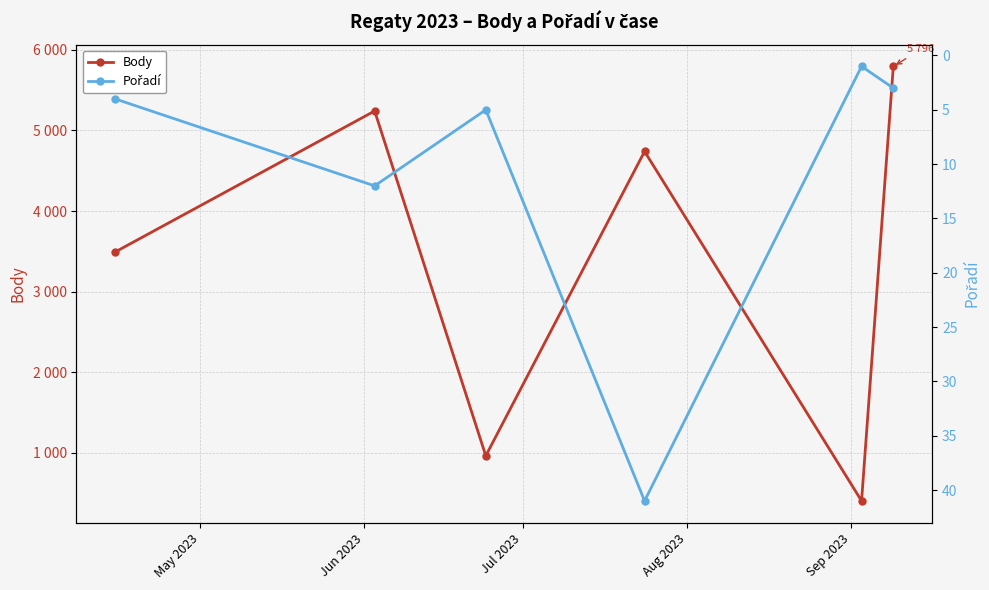

Where is the first local minimum for Body?

Jul 2023